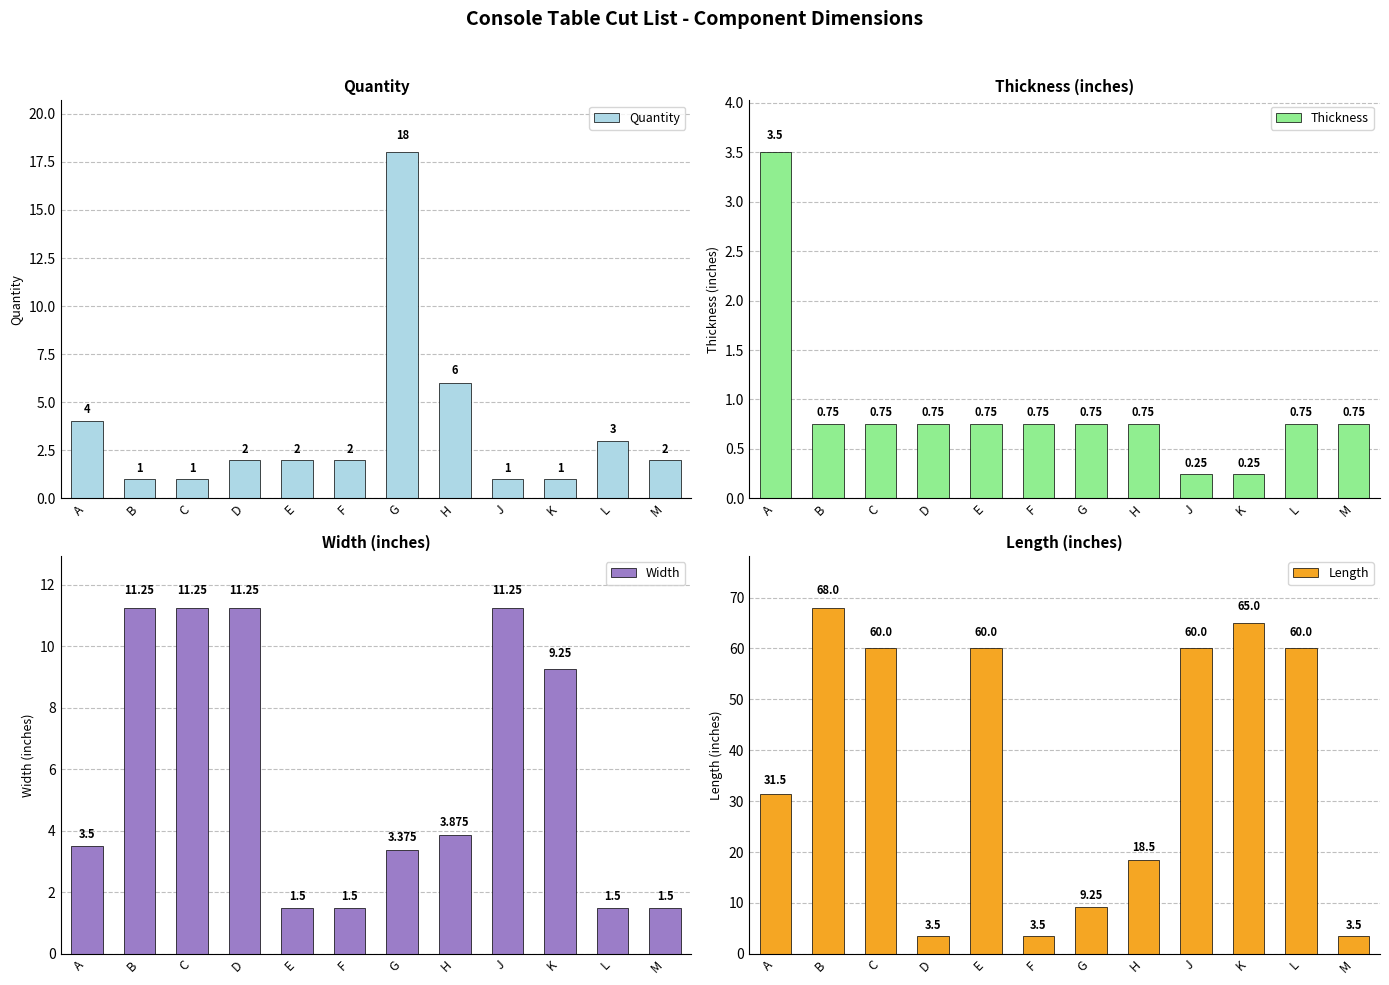

Which series has the largest range (max minus min)?

Length